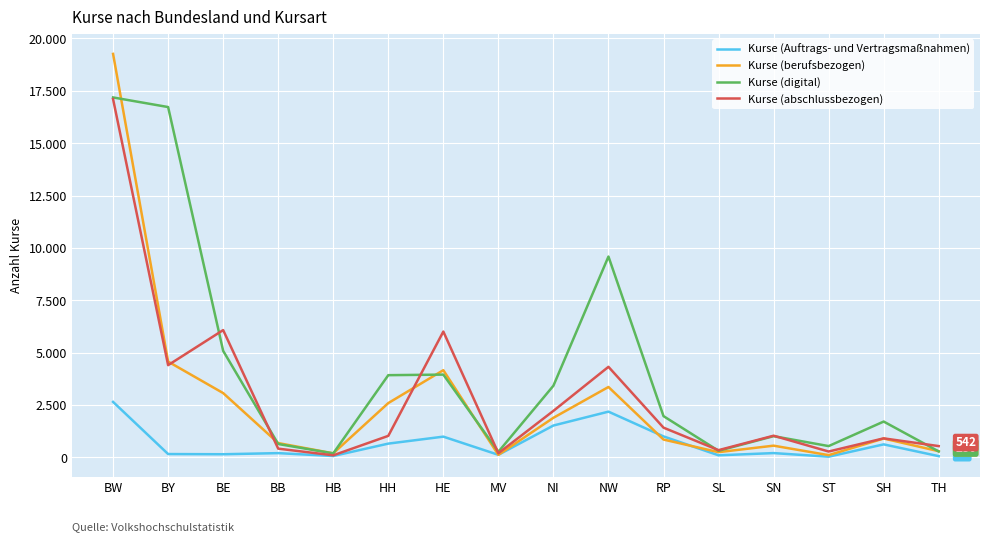

What is the average value of the Kurse (Auftrags- und Vertragsmaßnahmen) series?

673